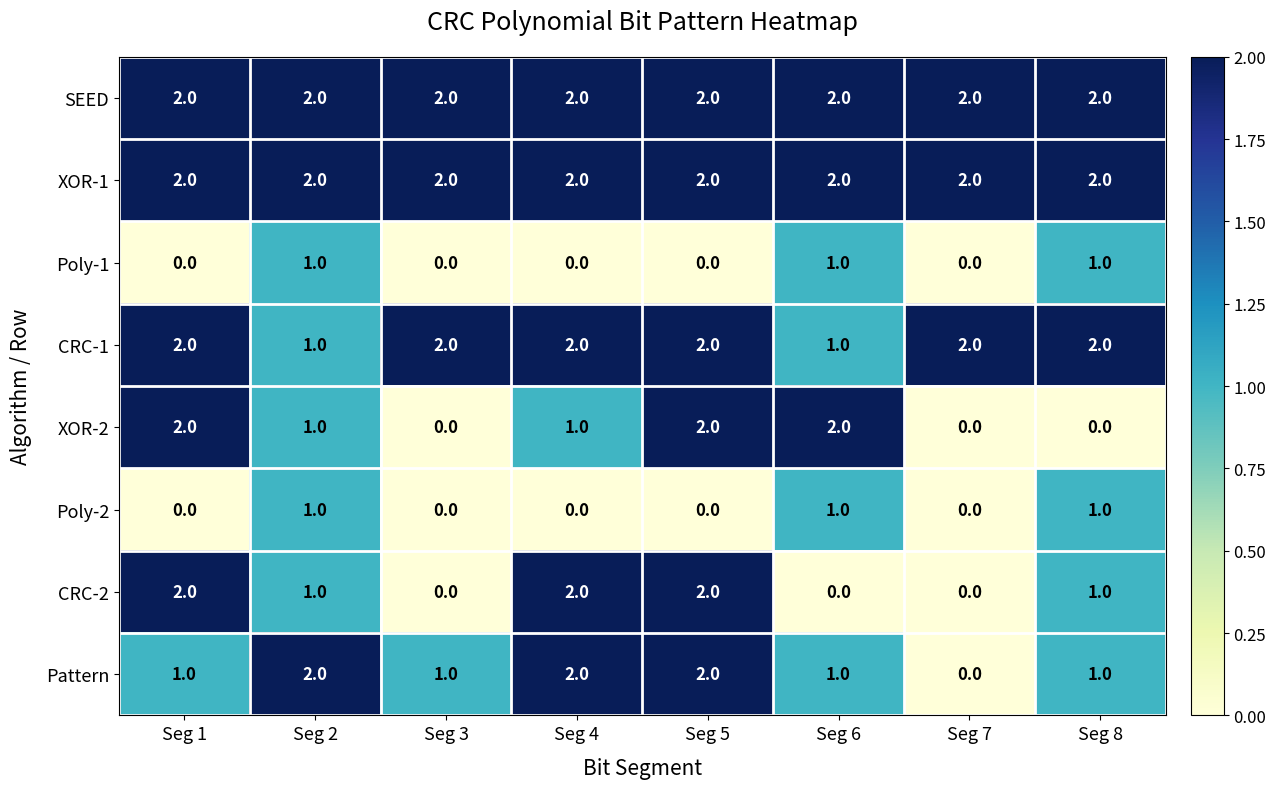

Where does the XOR-2 series first go above 1?

Seg 1